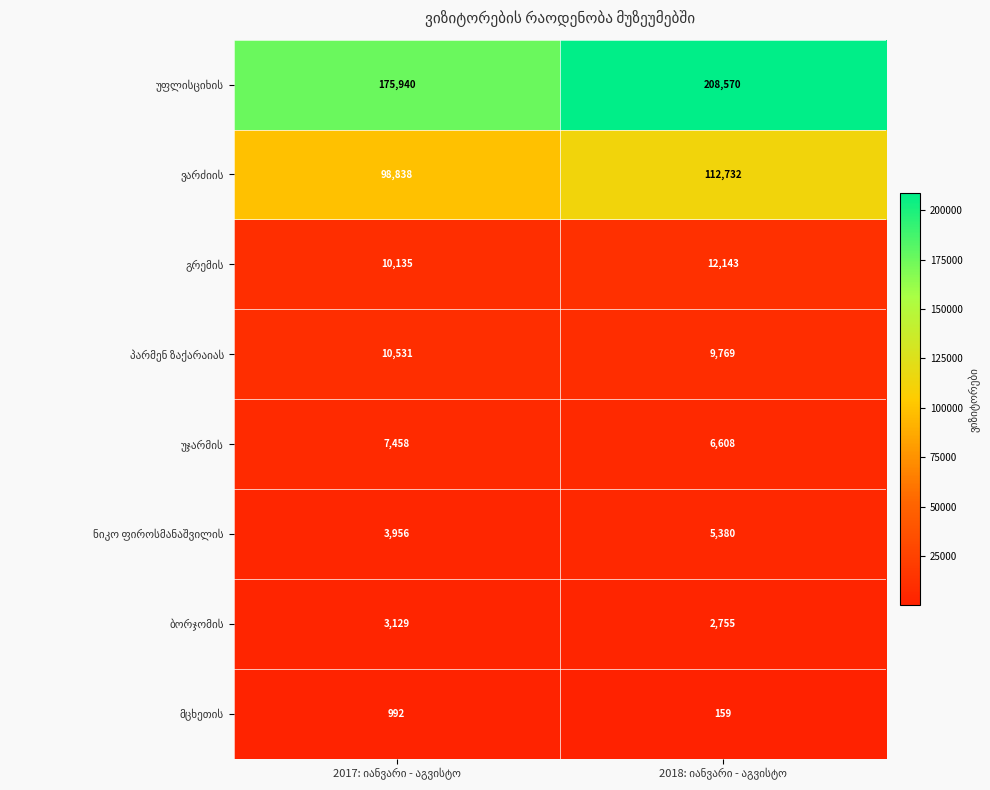

What is the smallest value displayed?

159